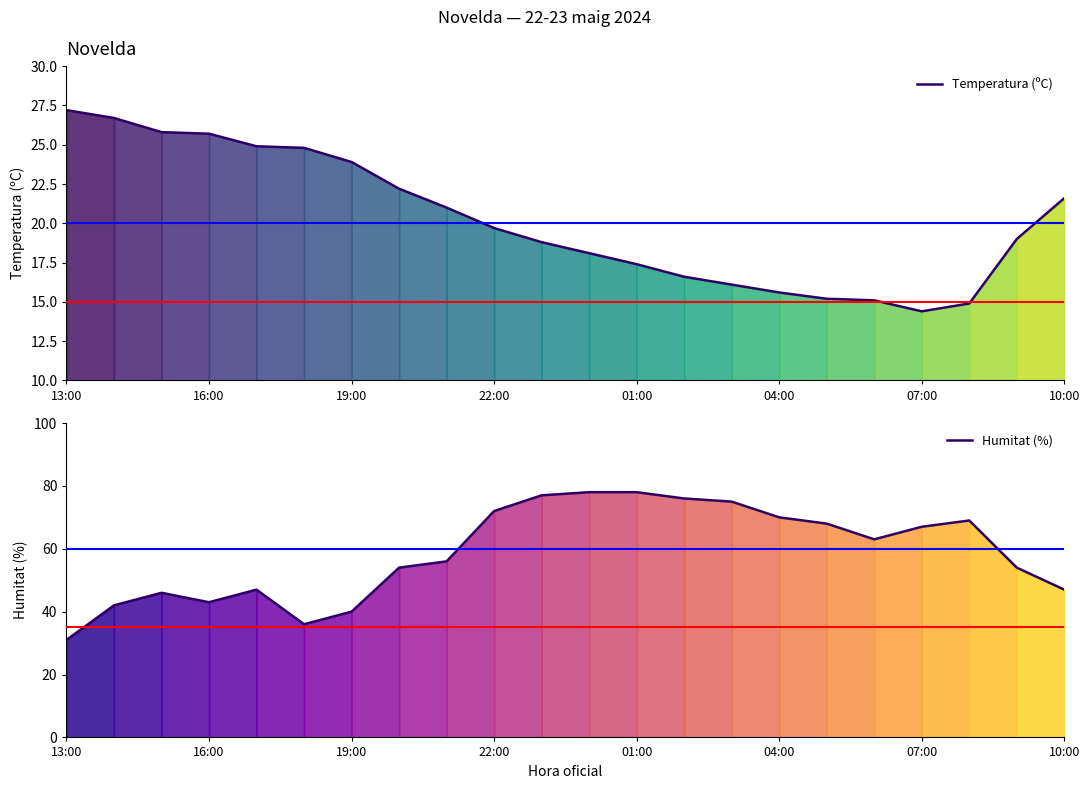

In Temperatura (ºC), how many points are lower than both neighbors (excluding endpoints)?

1